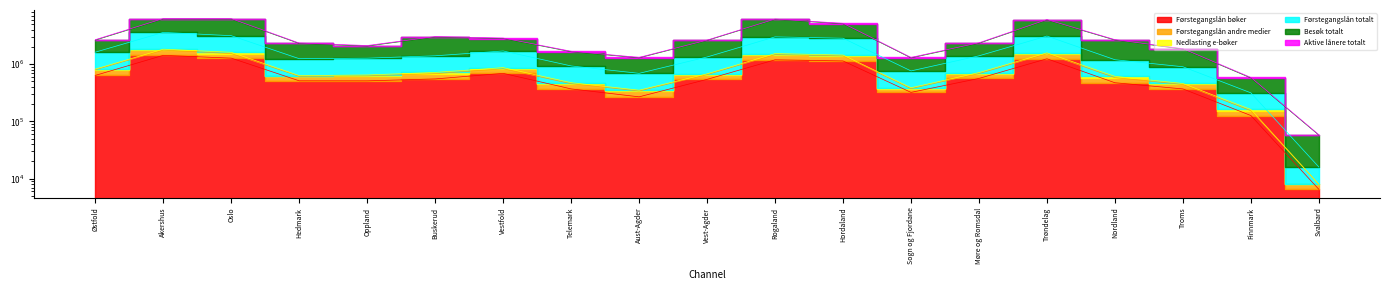

The Førstegangslån andre medier series shows 173306 at Sogn og Fjordane. True or false?

False